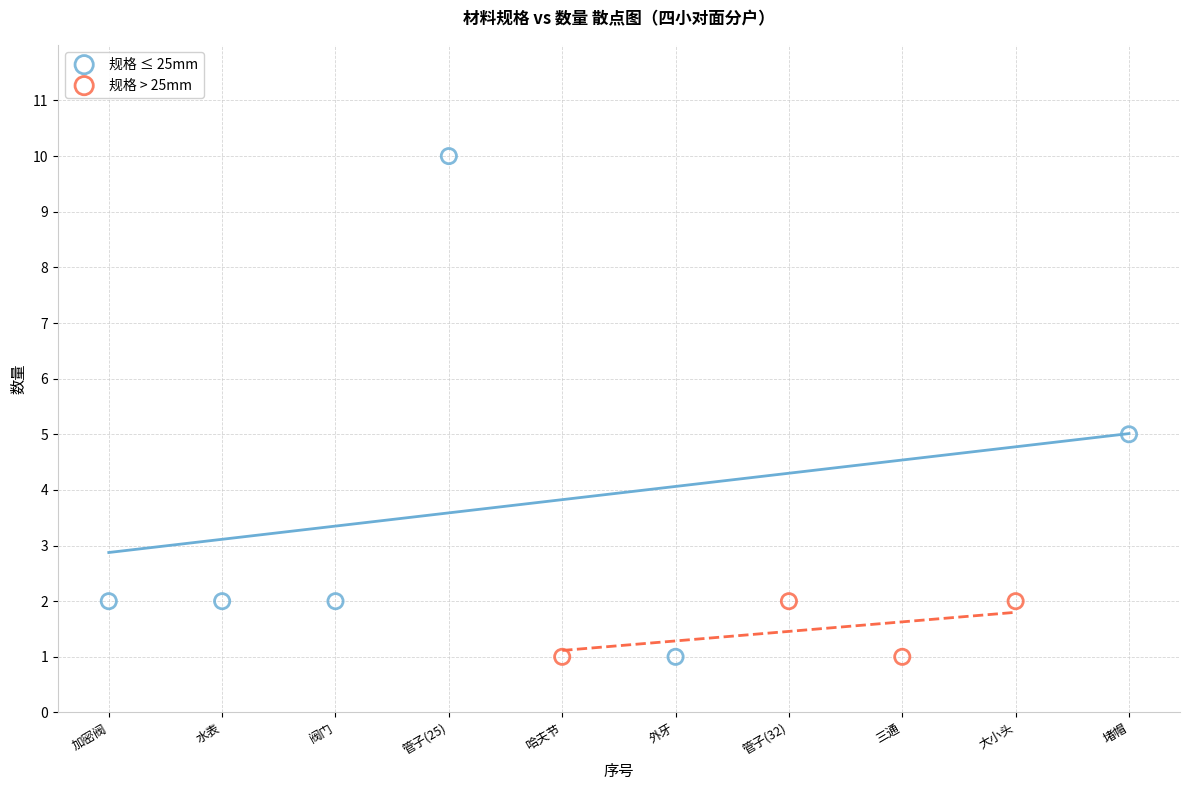

Which series has the largest Y range (max minus min)?

规格 ≤ 25mm